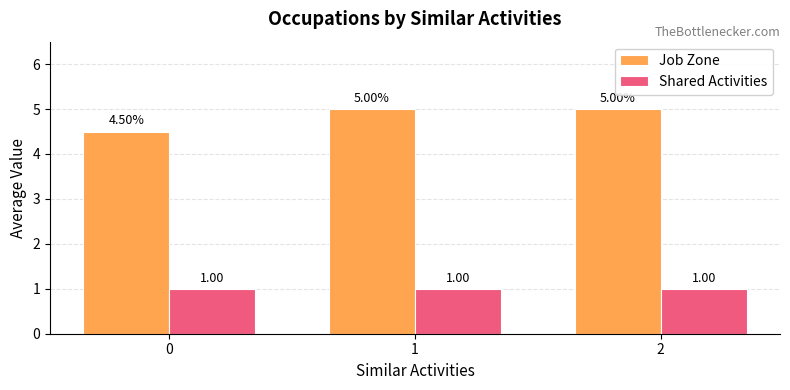

What is the highest value of the Shared Activities series?

1.0